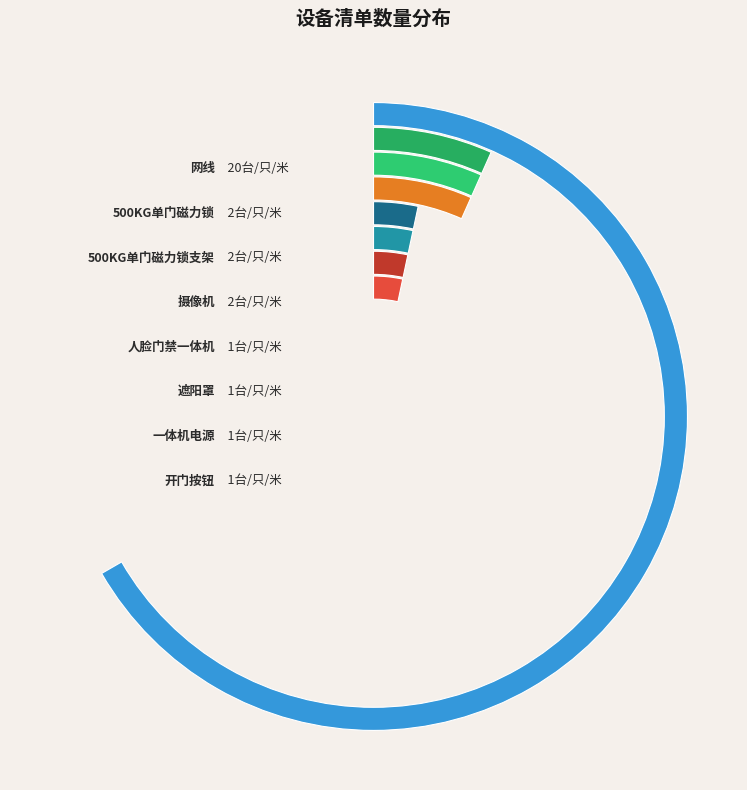

Count the number of slices in the pie.

8